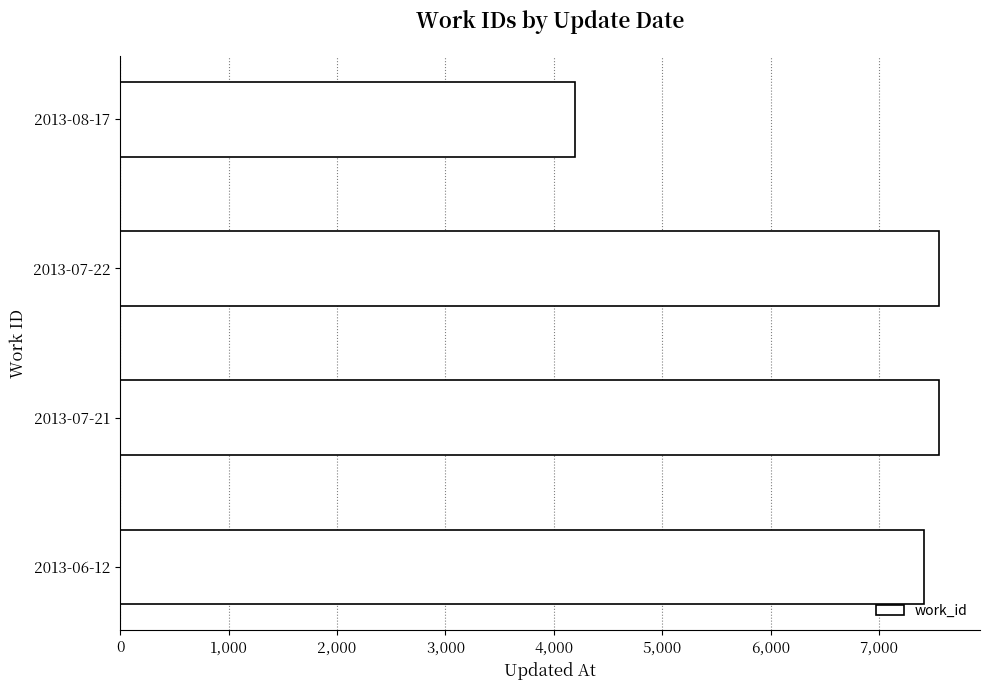

The value at 2013-07-22 is 13388. True or false?

False